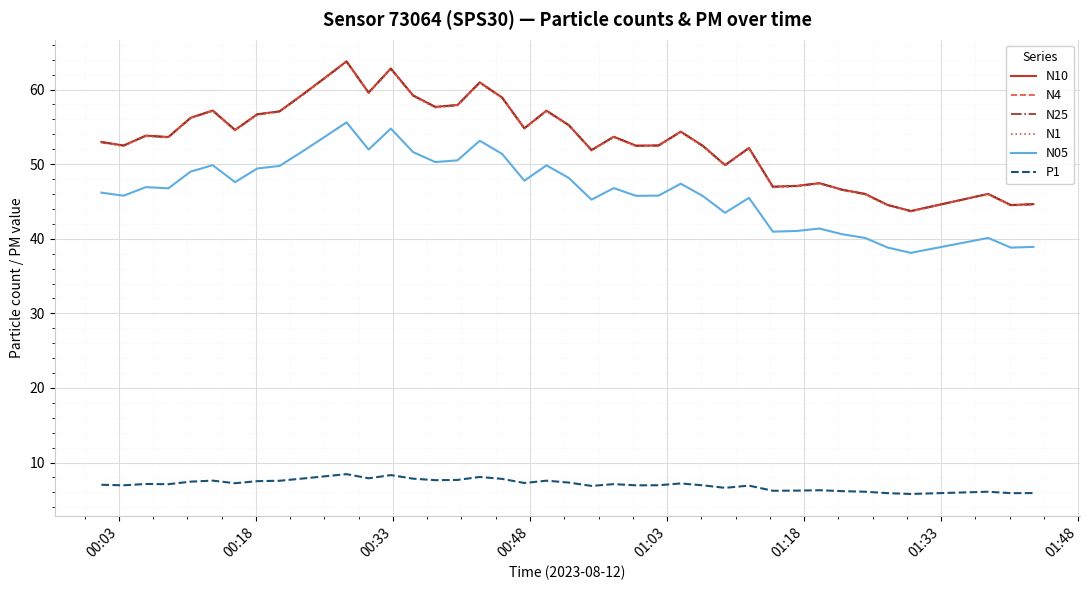

True or false: N25 and P1 intersect in this chart.

False